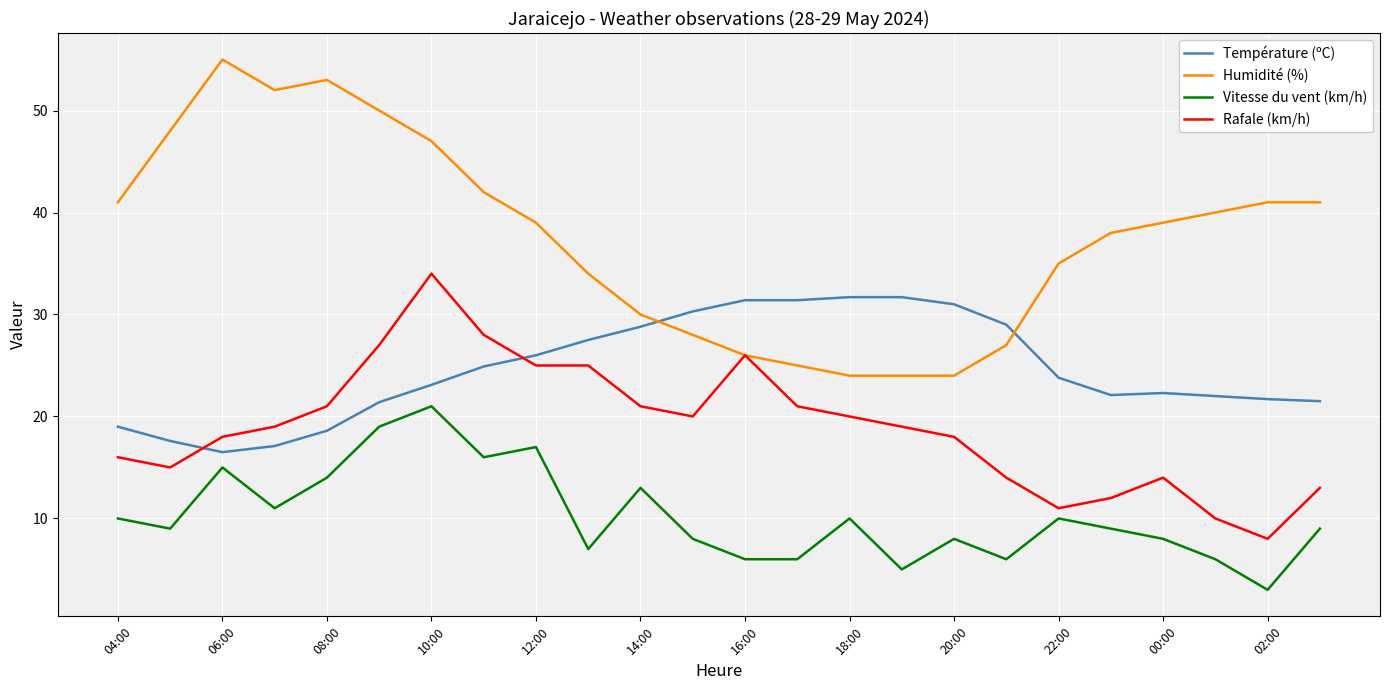

Which series has the largest range (max minus min)?

Humidité (%)